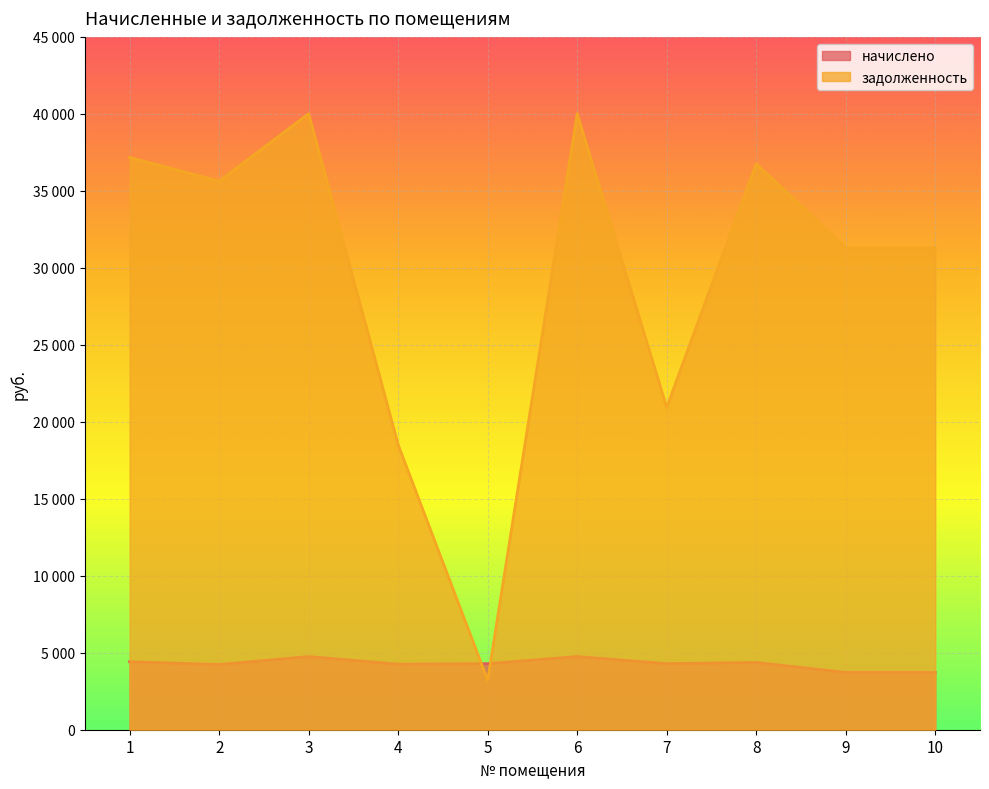

What is the value of the начислено point at the 3rd from the left?

4754.2